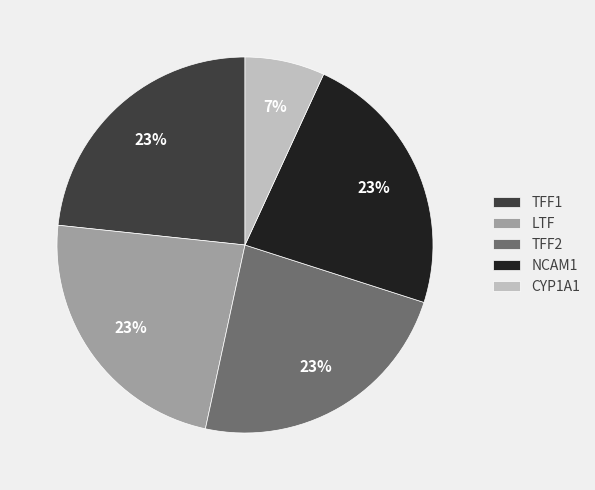

The LTF slice represents 12% of the pie. True or false?

False